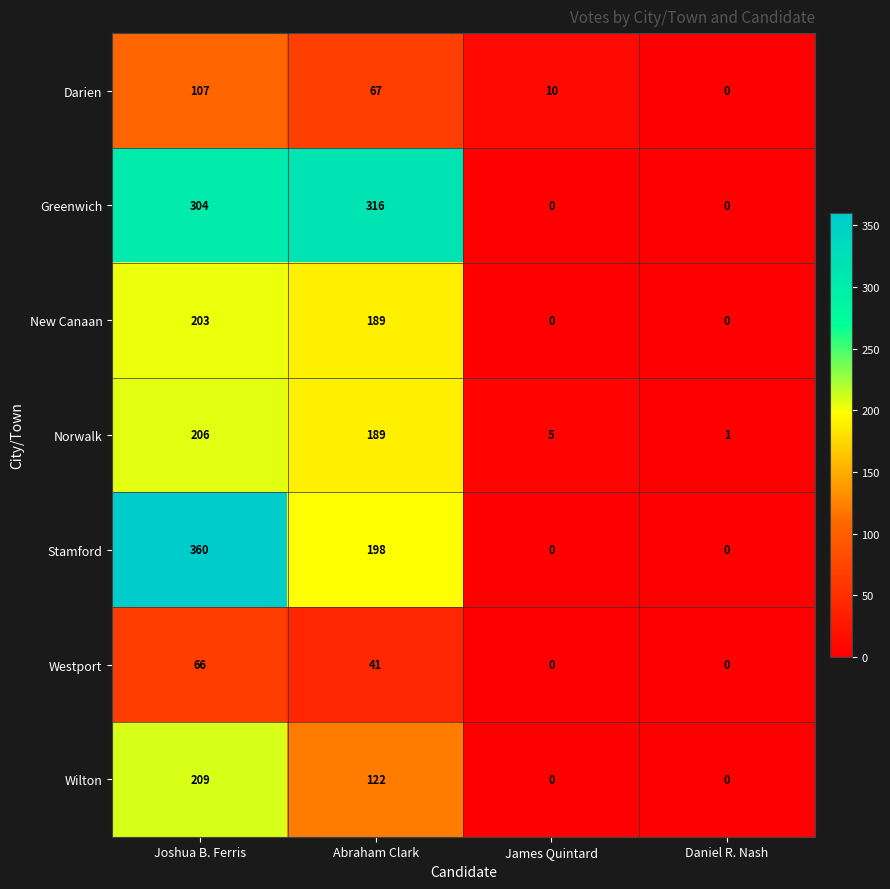

Reading left to right, list all the values displayed in this chart.

Darien: Joshua B. Ferris=107	Abraham Clark=67	James Quintard=10	Daniel R. Nash=0
Greenwich: Joshua B. Ferris=304	Abraham Clark=316	James Quintard=0	Daniel R. Nash=0
New Canaan: Joshua B. Ferris=203	Abraham Clark=189	James Quintard=0	Daniel R. Nash=0
Norwalk: Joshua B. Ferris=206	Abraham Clark=189	James Quintard=5	Daniel R. Nash=1
Stamford: Joshua B. Ferris=360	Abraham Clark=198	James Quintard=0	Daniel R. Nash=0
Westport: Joshua B. Ferris=66	Abraham Clark=41	James Quintard=0	Daniel R. Nash=0
Wilton: Joshua B. Ferris=209	Abraham Clark=122	James Quintard=0	Daniel R. Nash=0